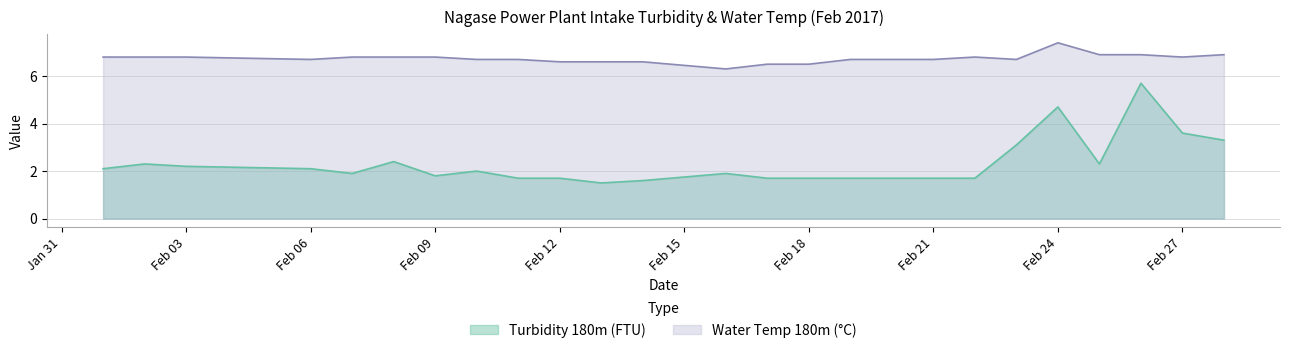

What is the maximum value for Water Temp 180m (degC)?

7.4